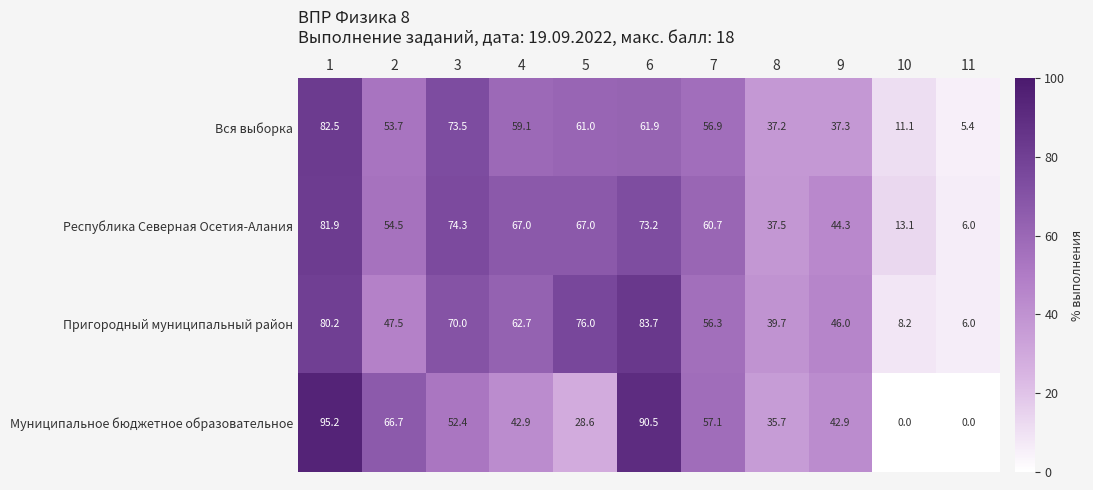

Count the number of data series in this chart.

4